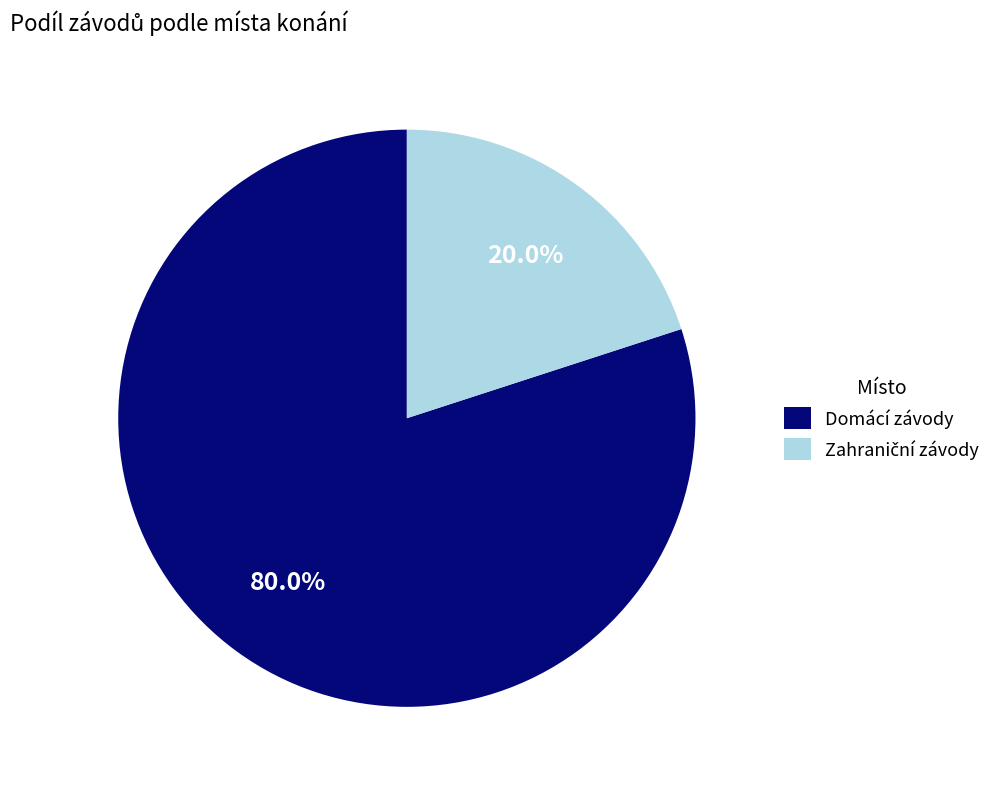

Is there any slice that represents more than half of the pie?

Yes